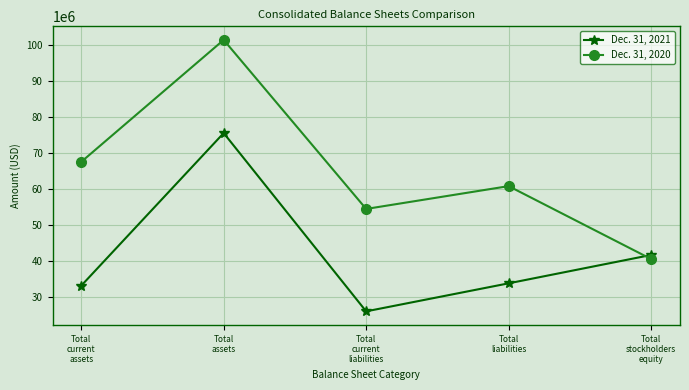

What position from the left is Total
assets?

2